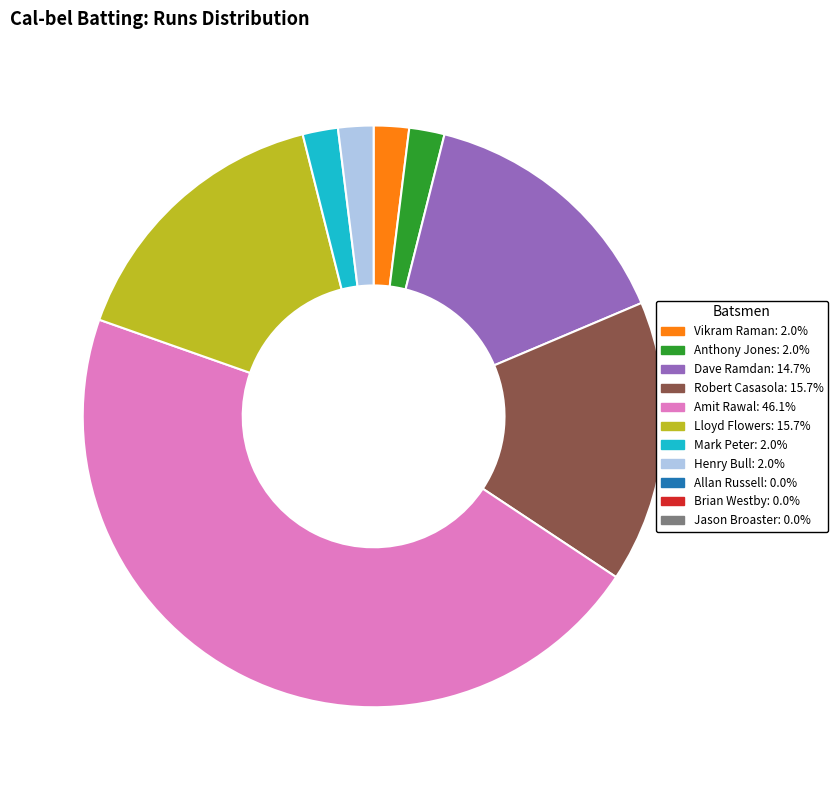

Is there any slice that represents more than half of the pie?

No